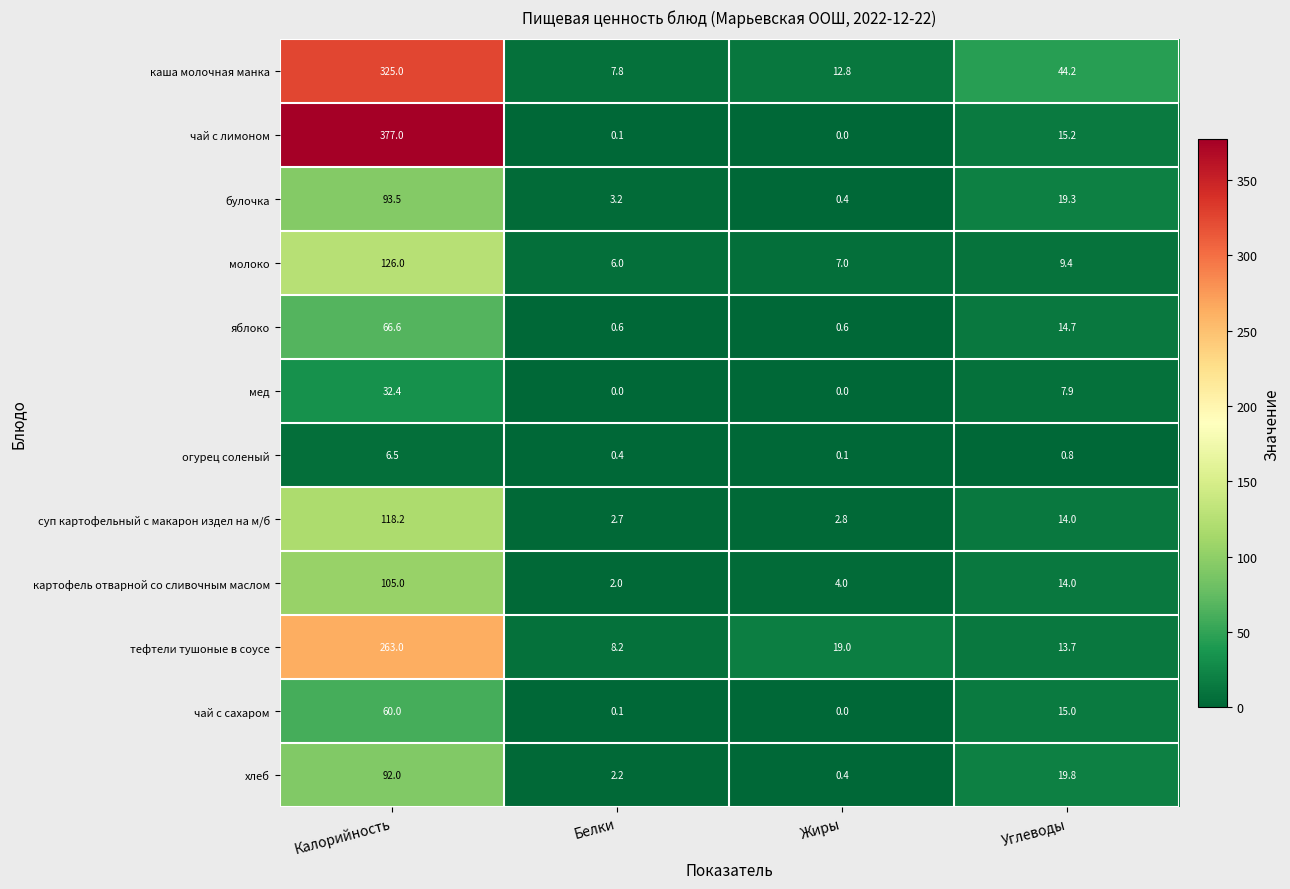

The value of огурец соленый at Калорийность is 10.2. True or false?

False